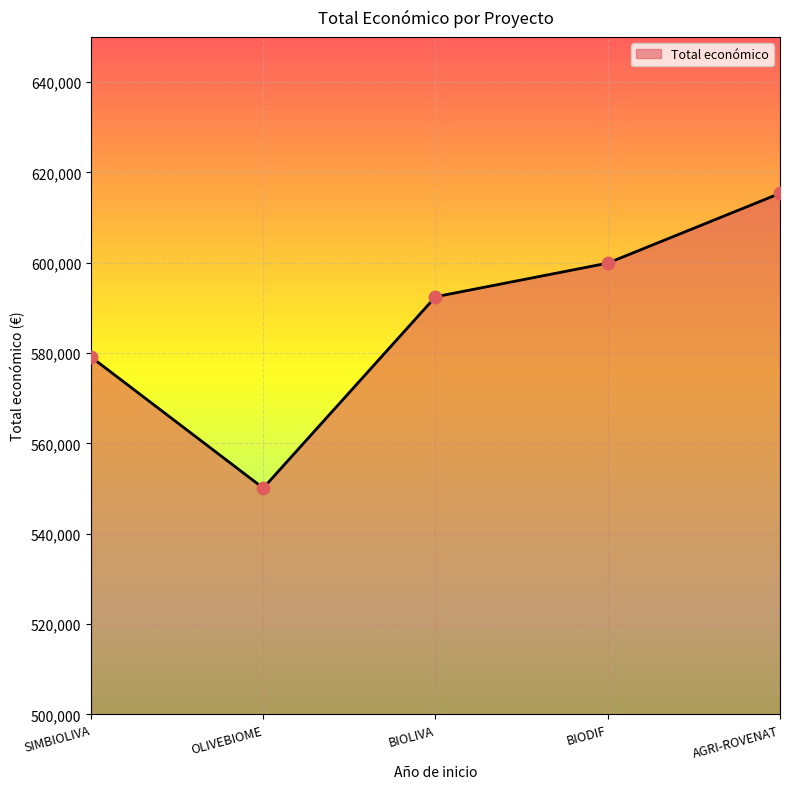

What is the ratio of the value at SIMBIOLIVA to the value at AGRI-ROVENAT?

0.9